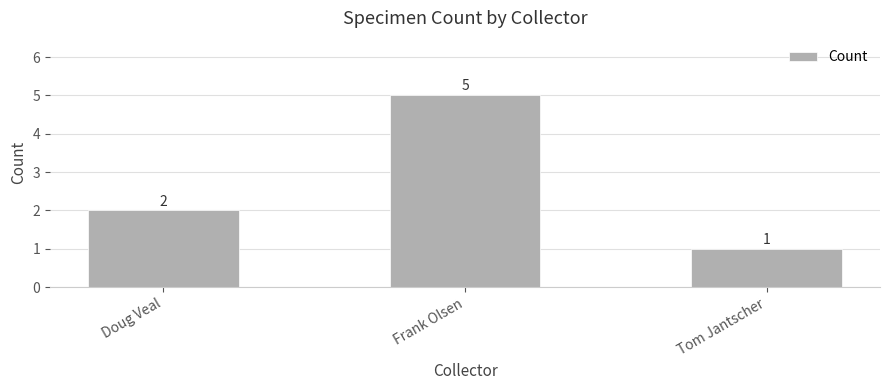

What is the difference between the second highest and minimum values?

1